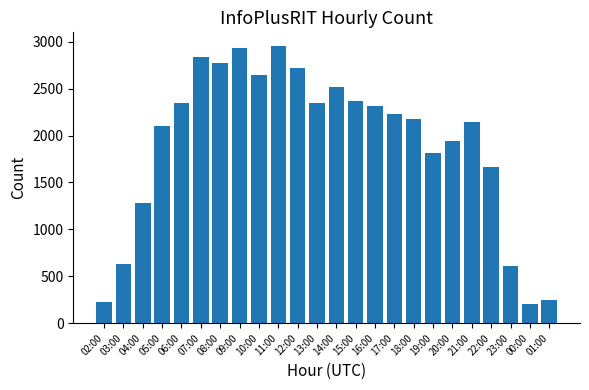

Is it true that the value at 03:00 is 926?

False